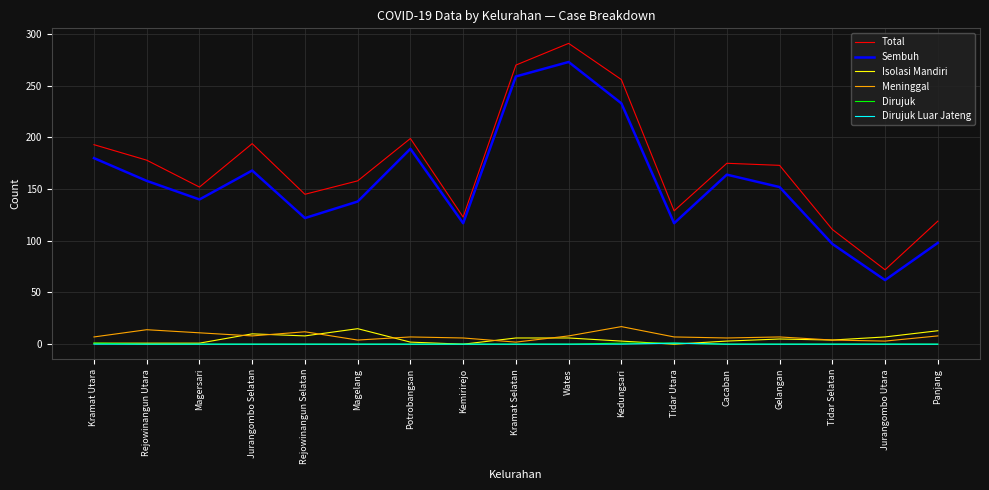

At which category is the sum across all series the highest?

Wates